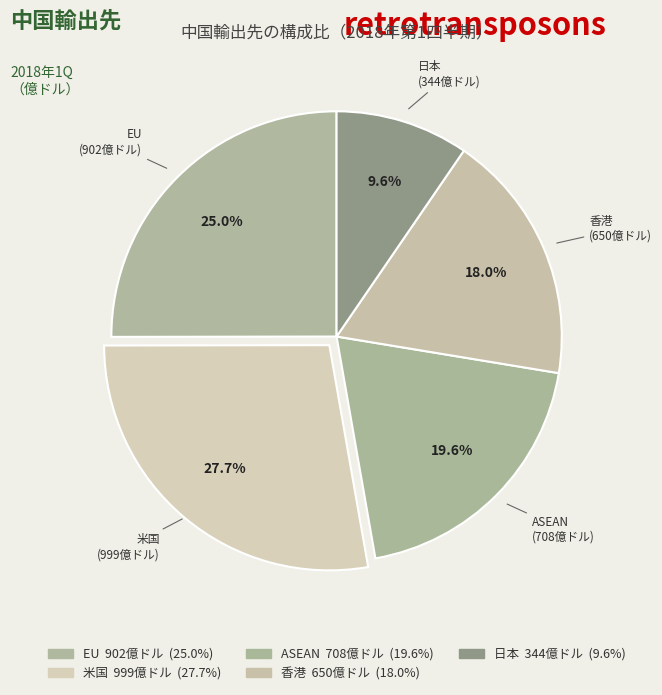

Is EU the majority of the pie?

No